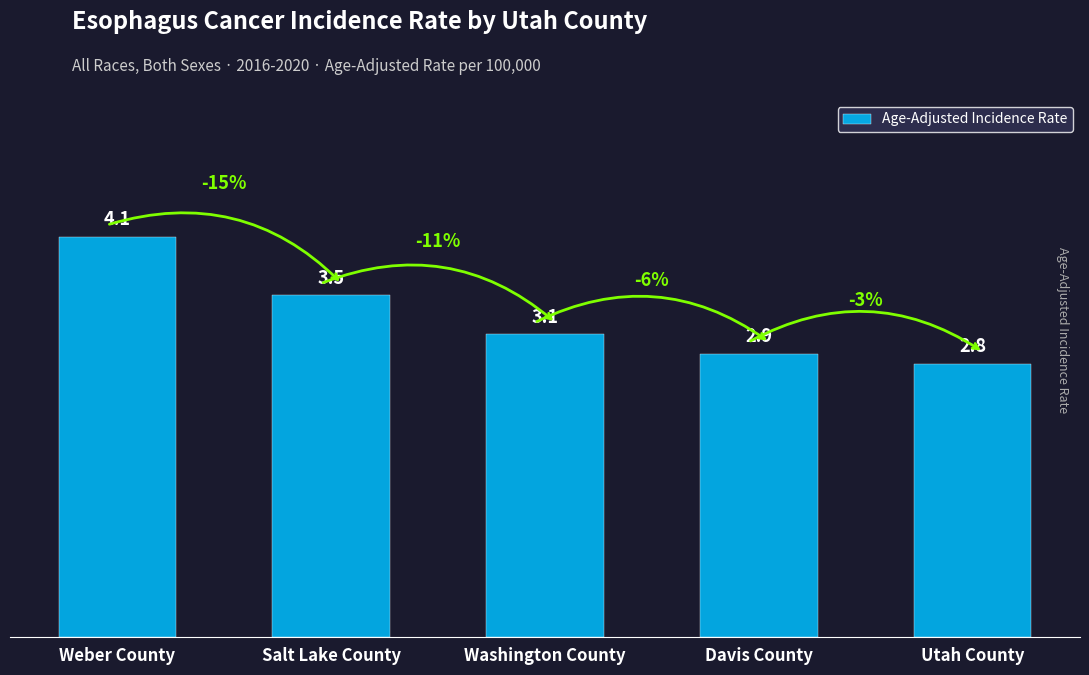

The chart shows a value of 5.2 at Davis County. True or false?

False